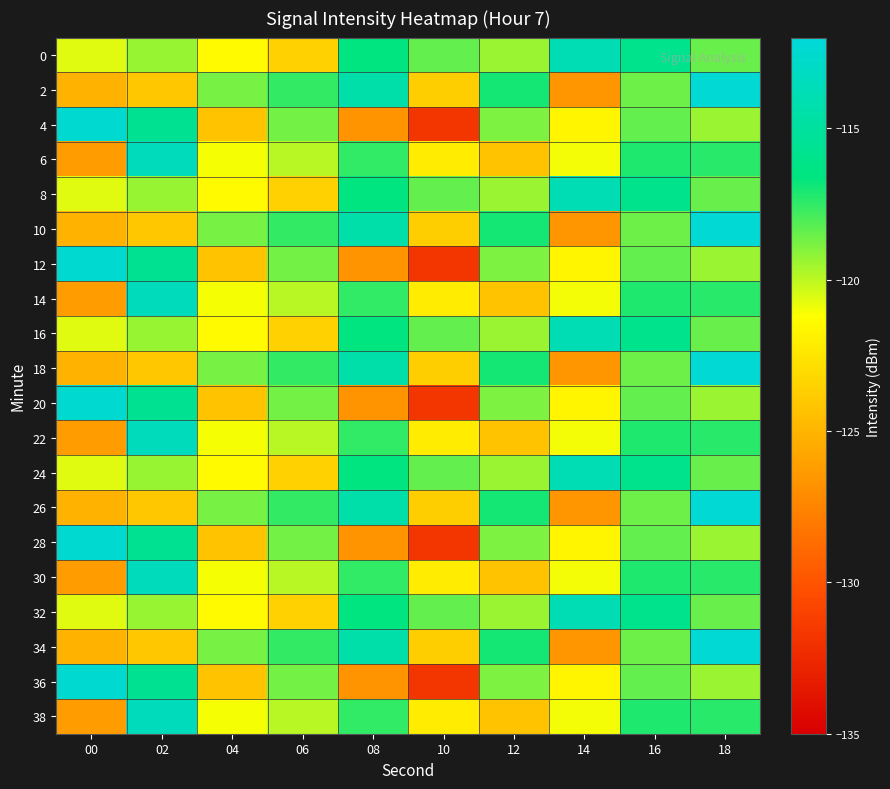

Between 06 and 04, which is larger?

04